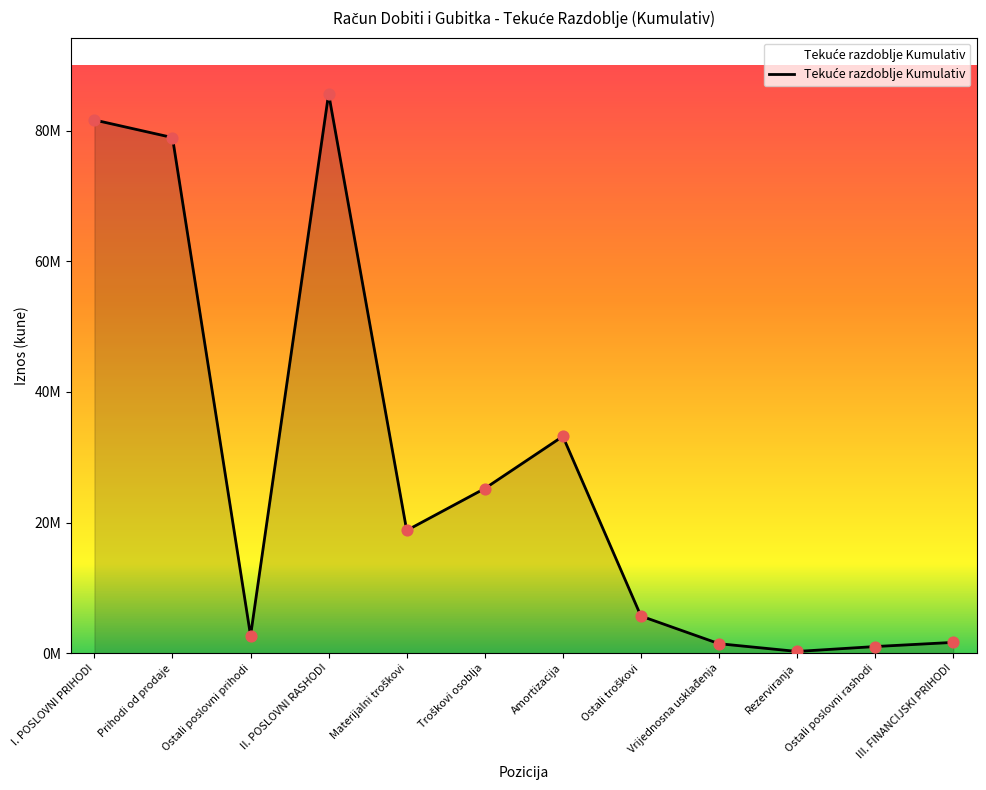

What is the change in value from Prihodi od prodaje to Ostali troškovi?

-73229567